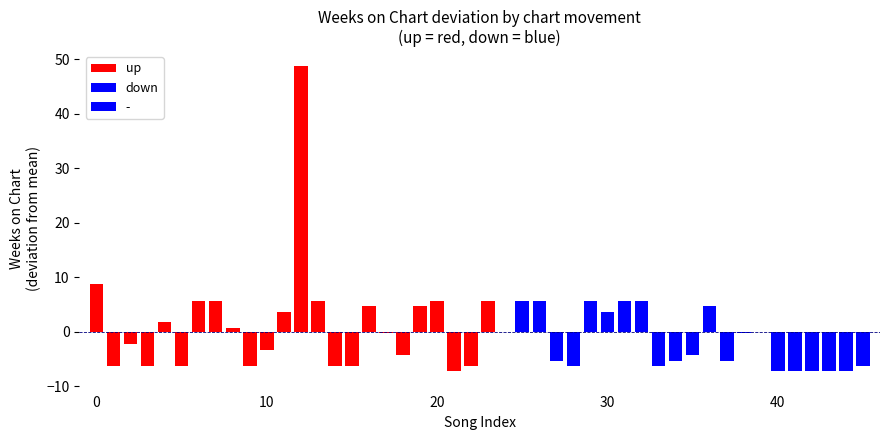

What is the difference between the second highest and second lowest values in the up series?

15.0